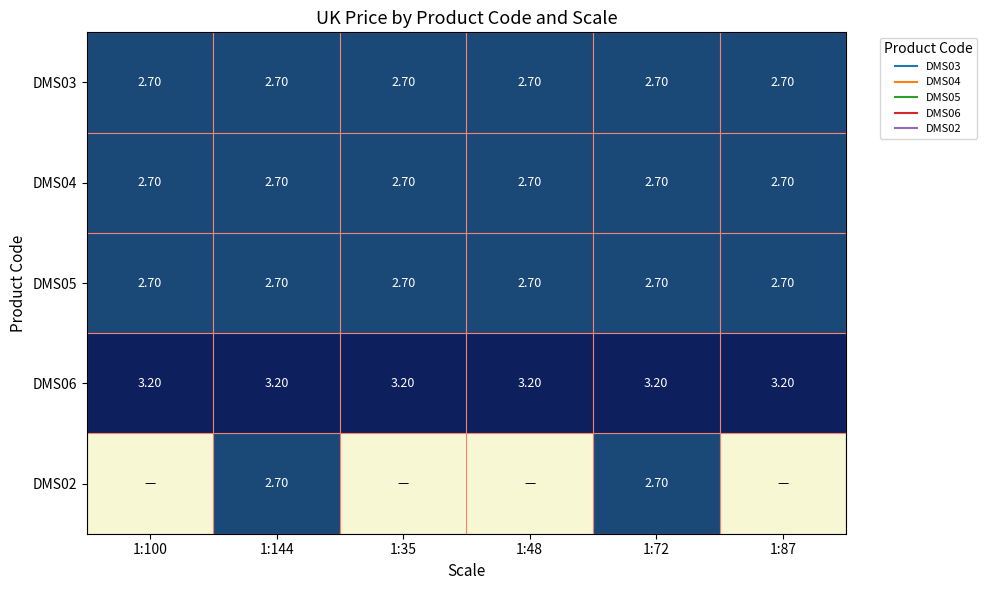

Between 1:48 and 1:100, which is larger?

1:48